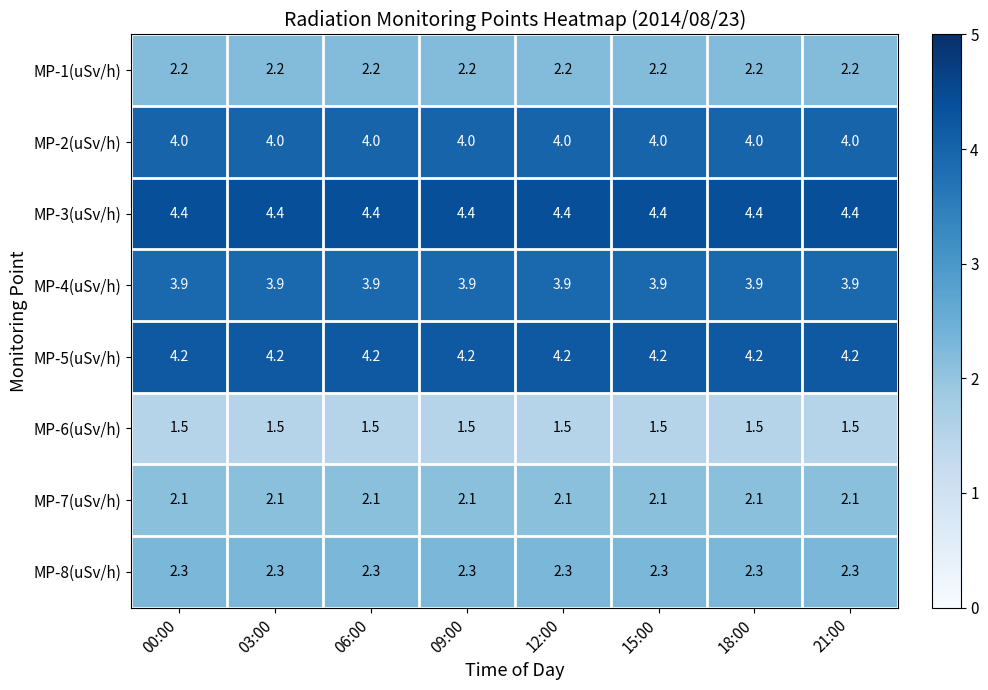

Rank the series by their maximum value, from lowest to highest.

MP-6(uSv/h), MP-7(uSv/h), MP-1(uSv/h), MP-8(uSv/h), MP-4(uSv/h), MP-2(uSv/h), MP-5(uSv/h), MP-3(uSv/h)